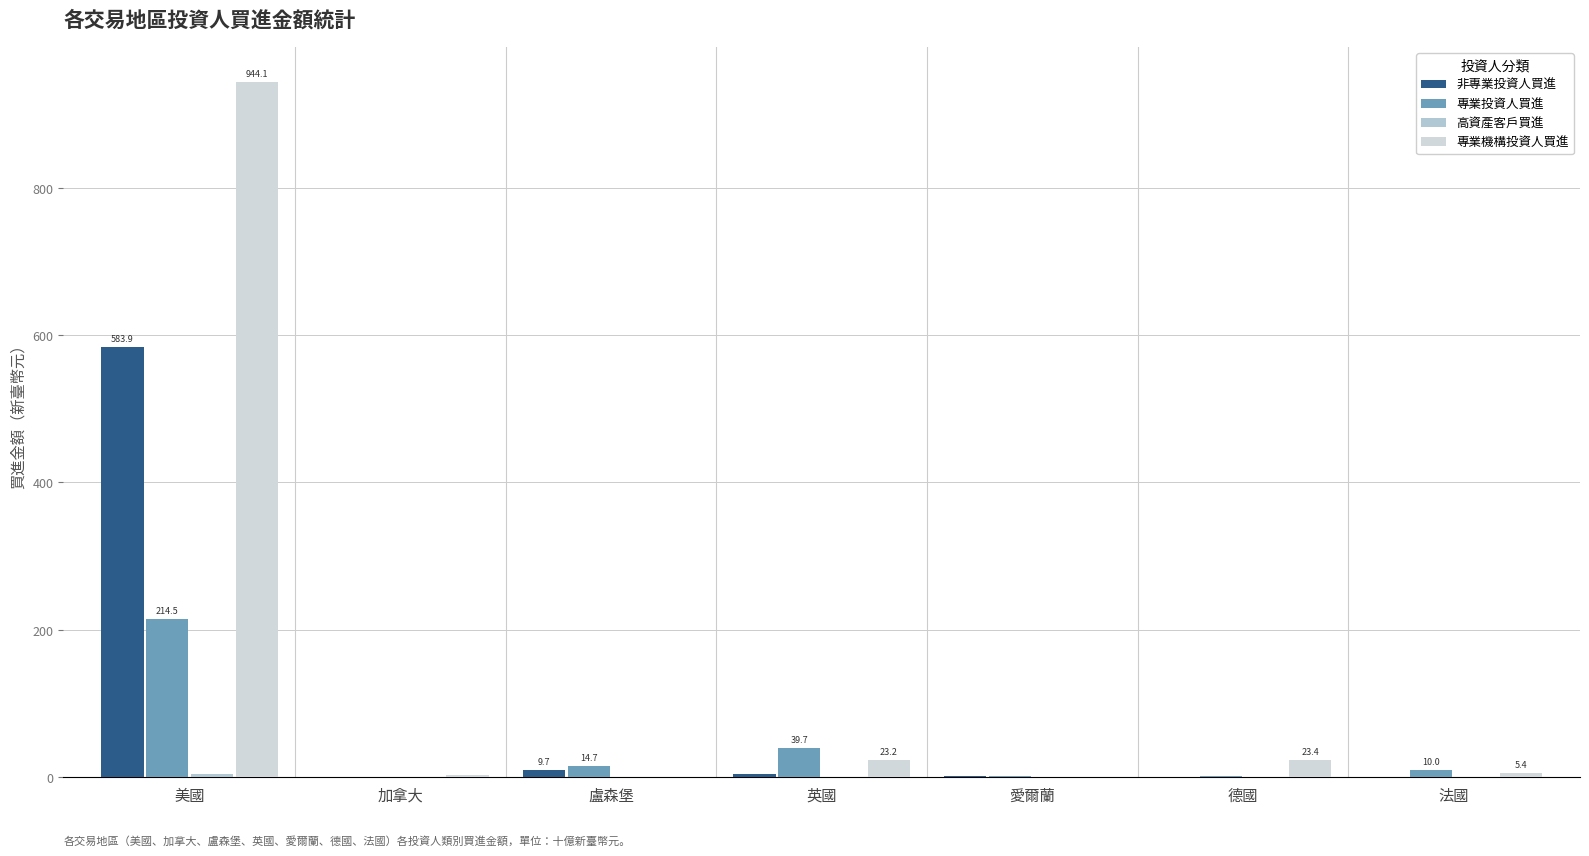

Which series has the largest total across all categories?

專業機構投資人買進